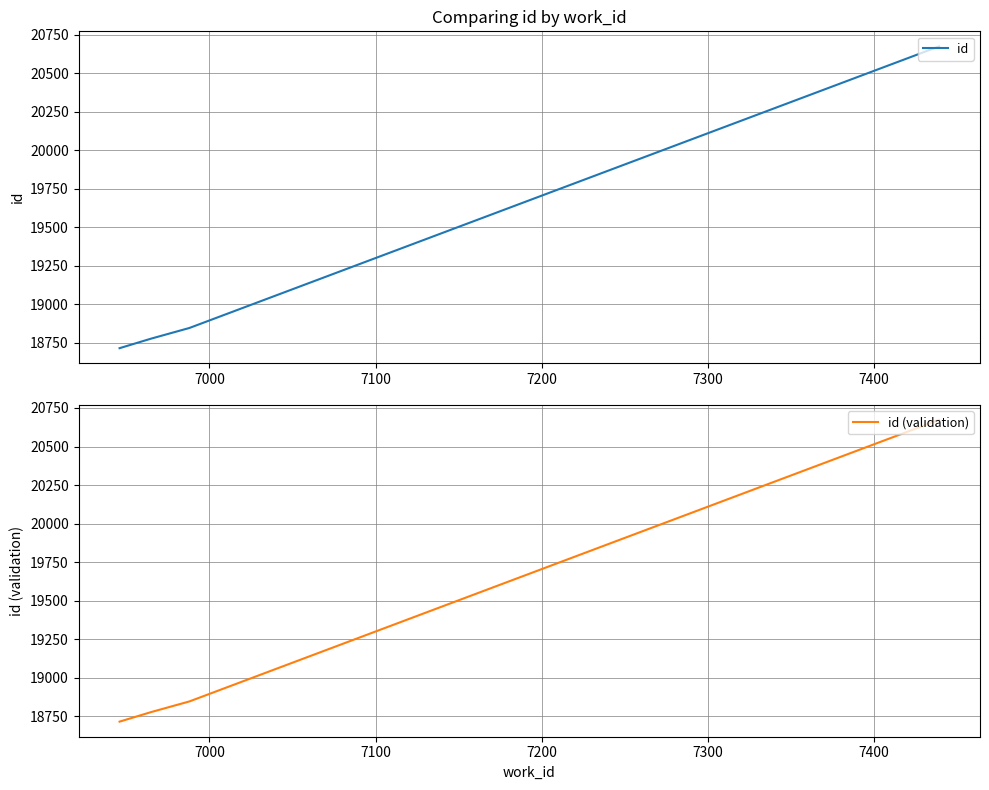

What is the value of the id (validation) point at the 2nd from the left?

18778